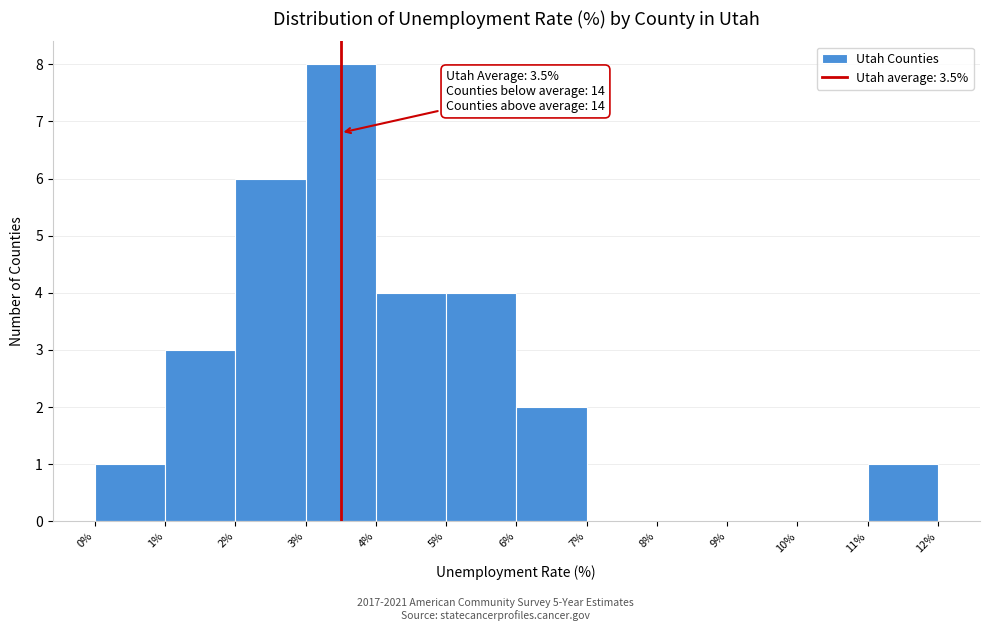

Which range on the x-axis has the tallest bar?

3% to 4%